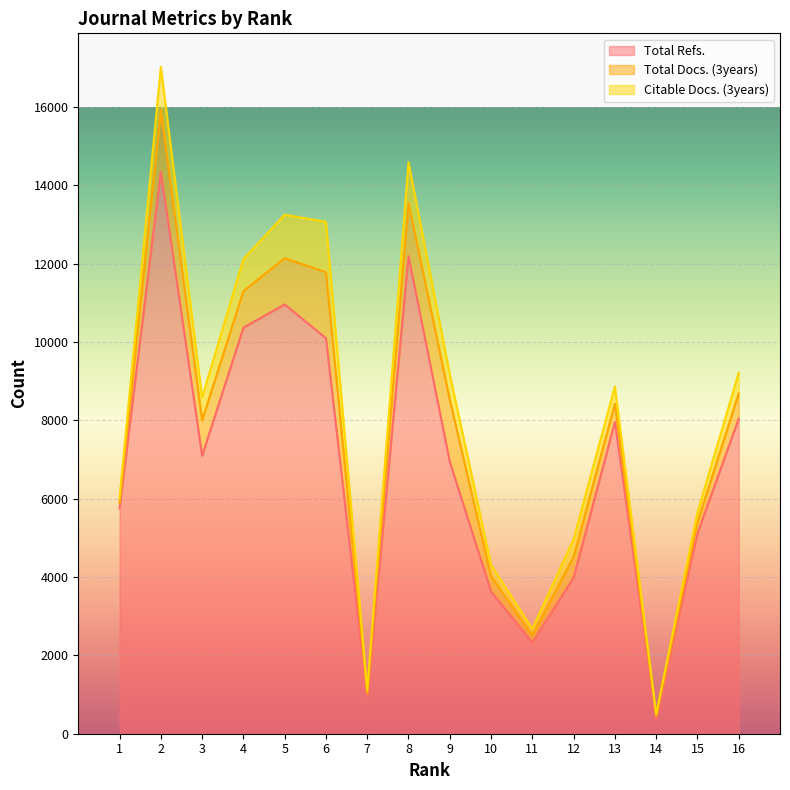

Where is the first local maximum for Citable Docs. (3years)?

2